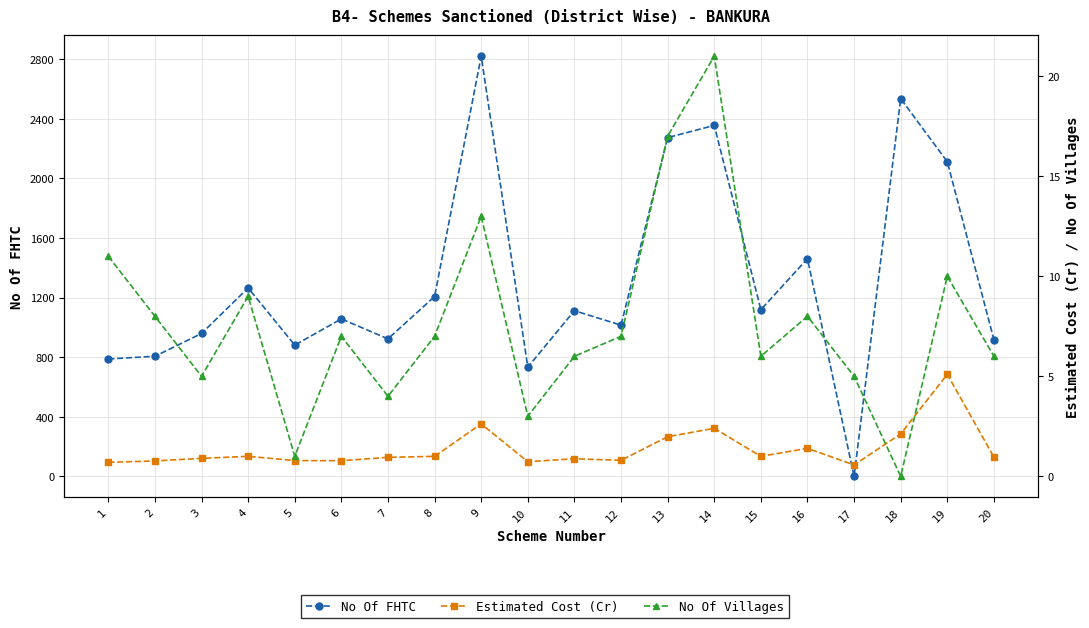

Where do Estimated Cost (Cr) and No Of Villages first cross each other?

17 and 18